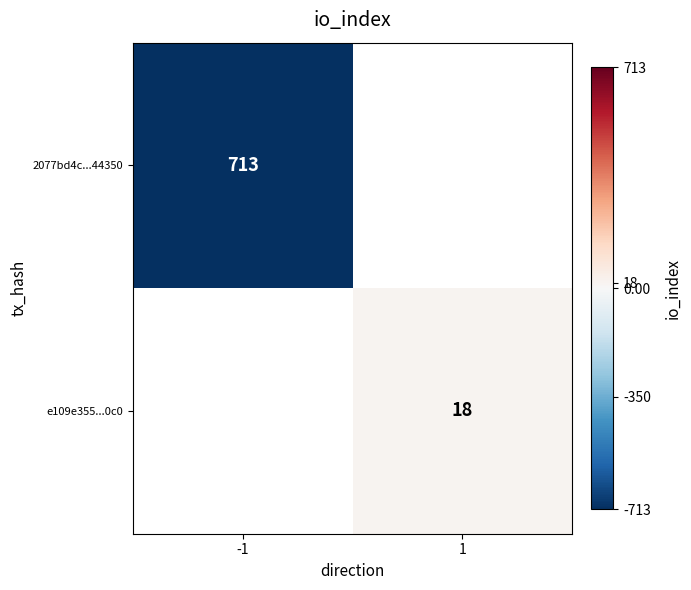

Between -1 and 1, which is larger?

1